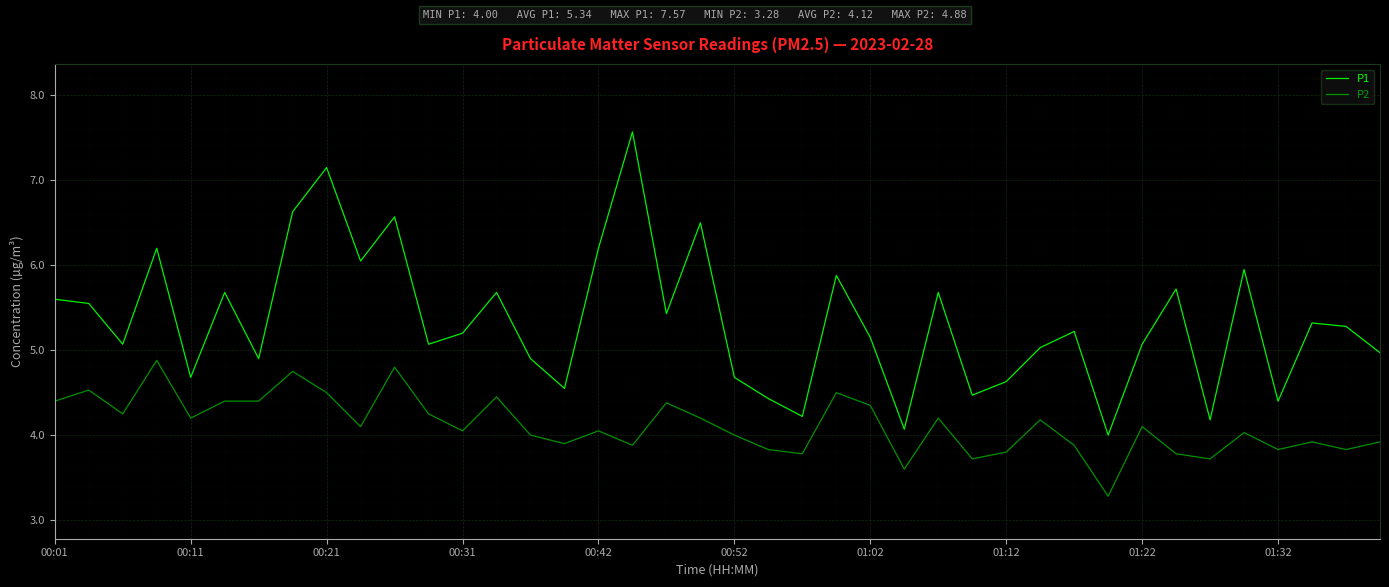

What is the difference between the maximum and minimum values in the P1 series?

3.6